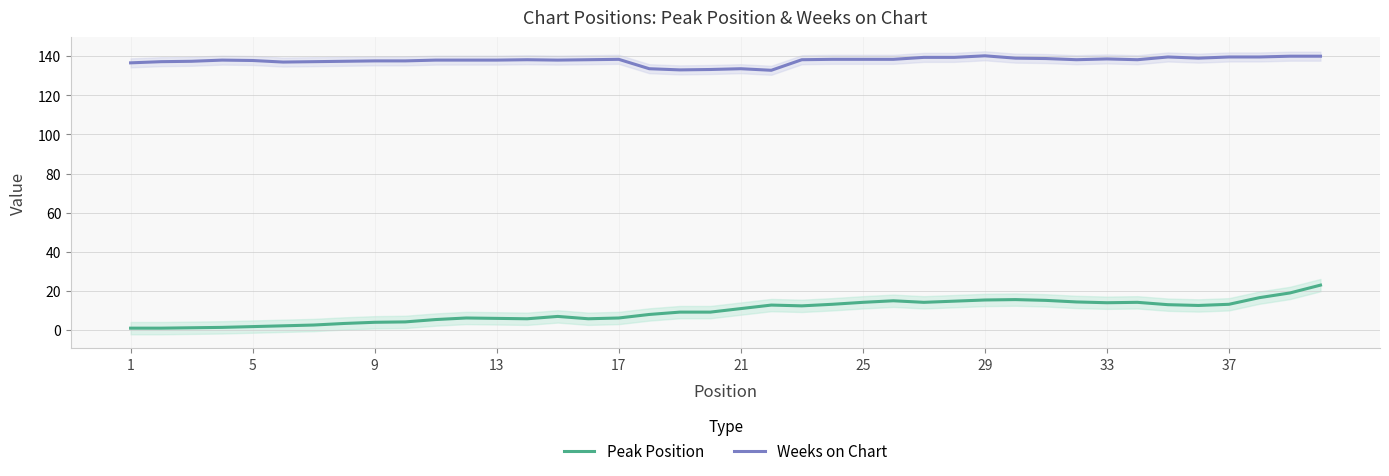

True or false: Weeks on Chart and Peak Position cross at least once.

False